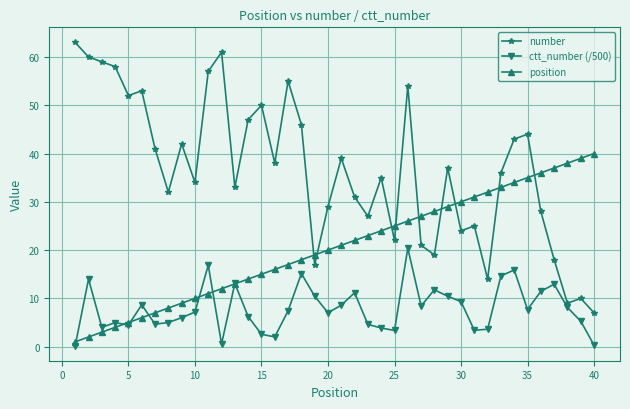

What is the average value of the number series?

36.8